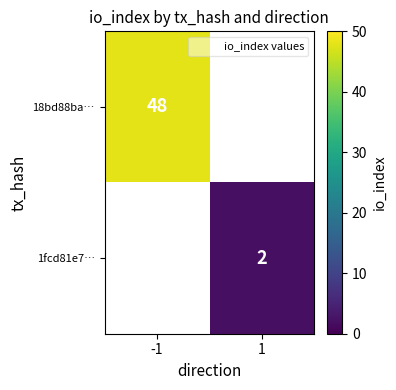

Count the number of data series in this chart.

2